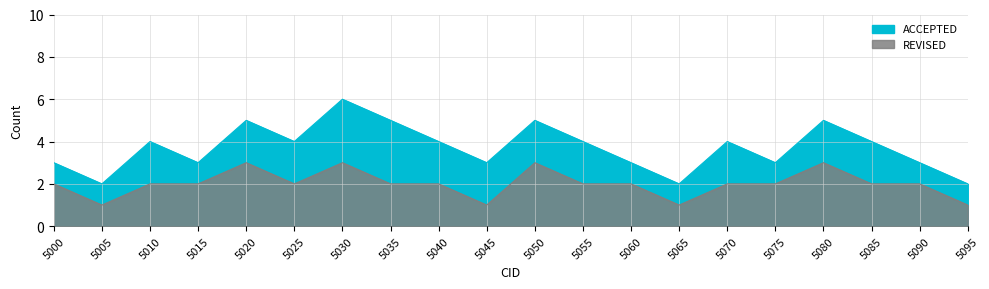

At which category does REVISED reach its first local valley?

5005